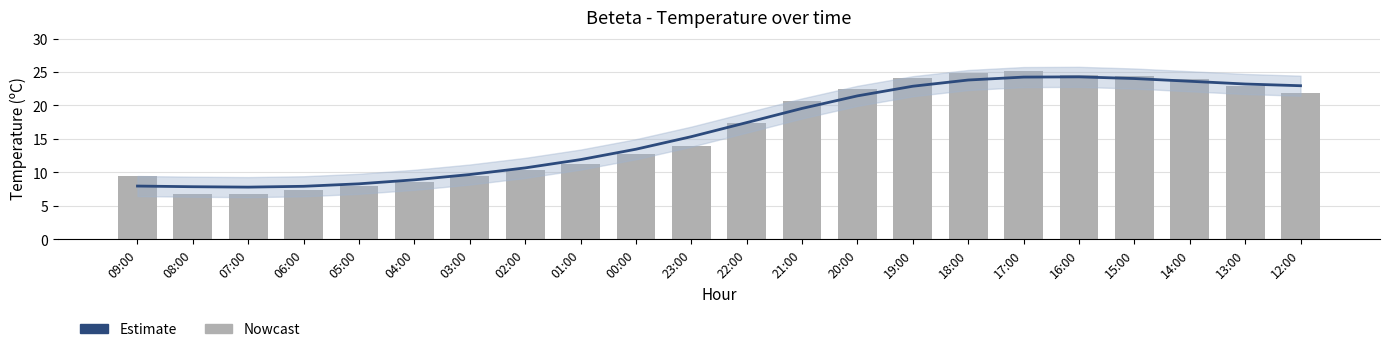

What position from the left is 06:00?

4